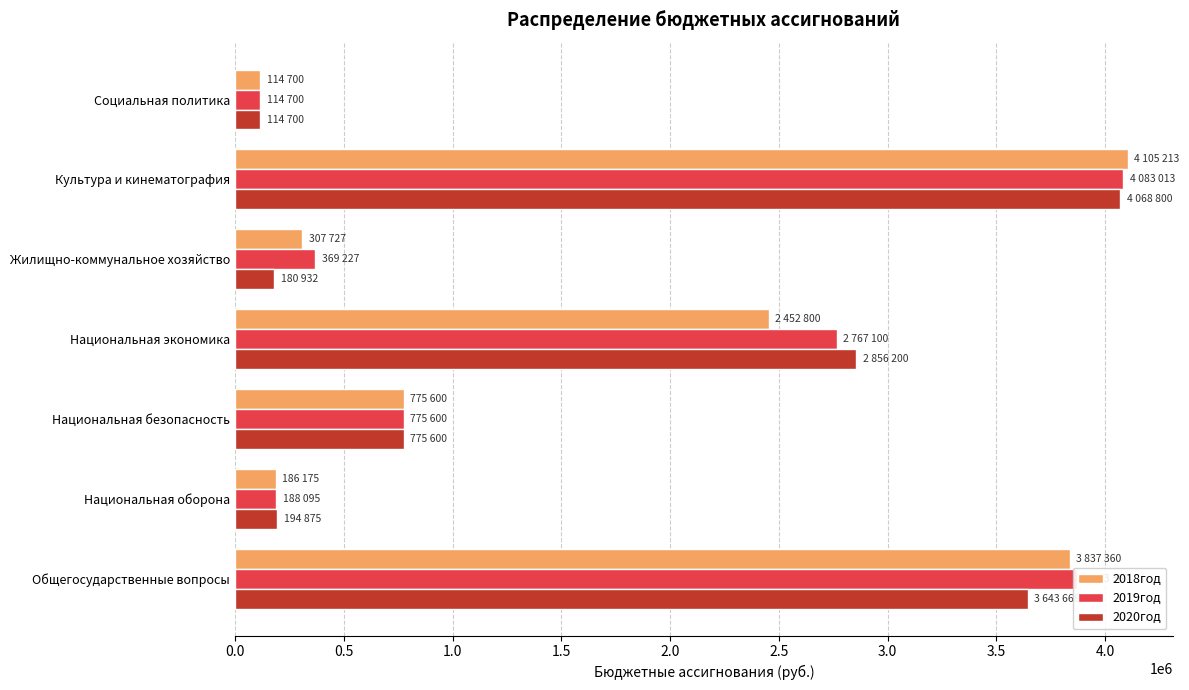

Where is 2020год nearest to the value 2091750?

Национальная экономика